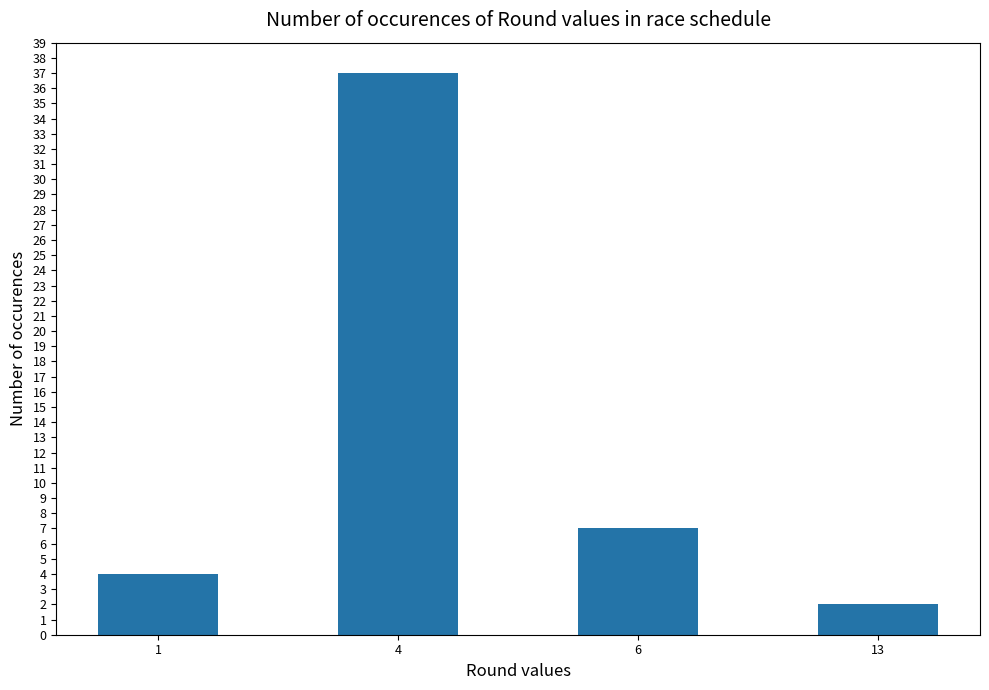

True or false: the data shows 18 at 4.

False